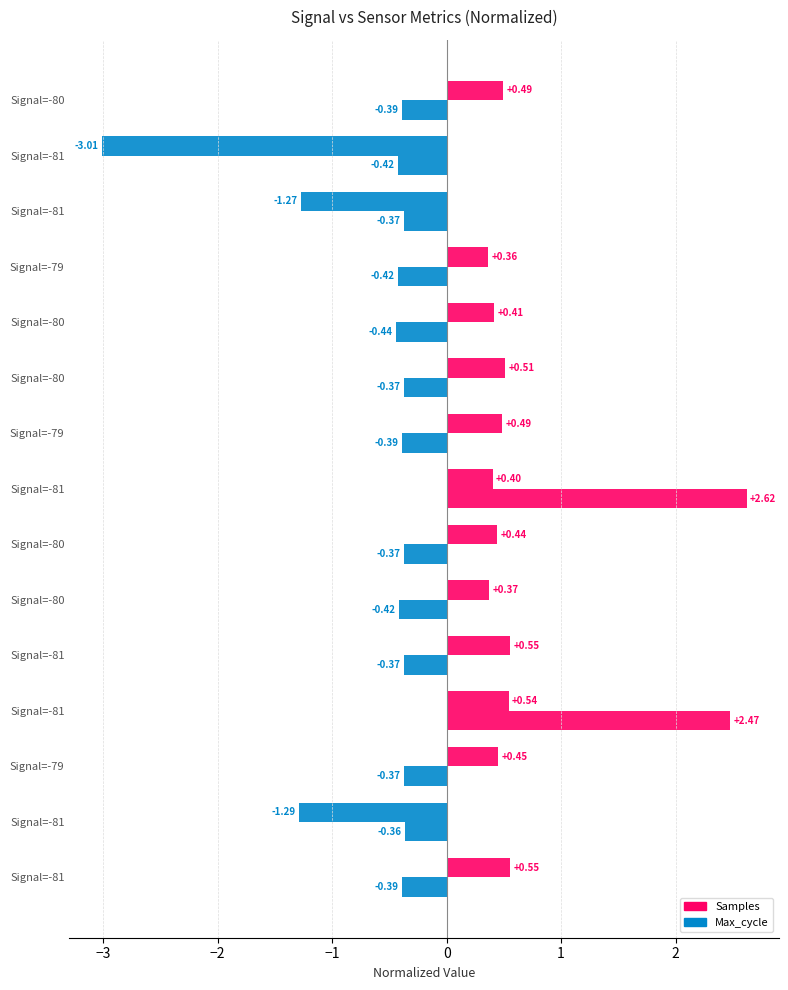

How many values in the Max_cycle series exceed 0?

2